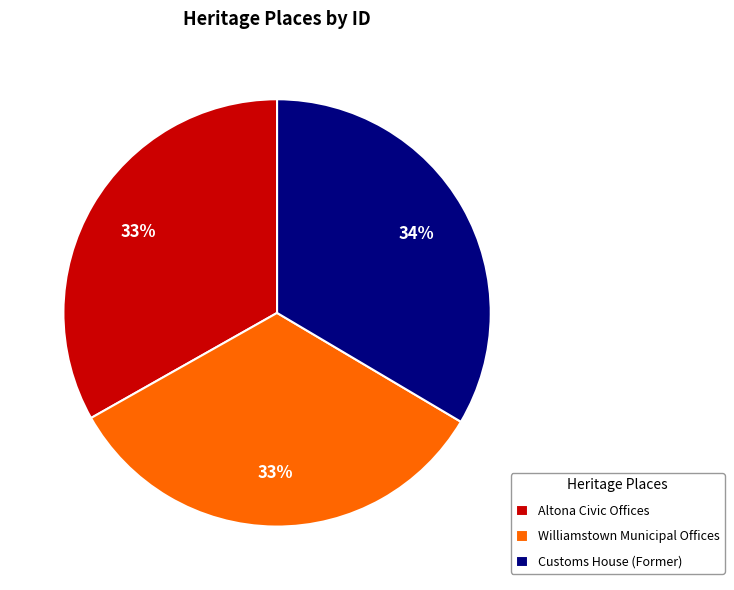

What percentage is the Customs House (Former) slice, to the nearest percent?

34%